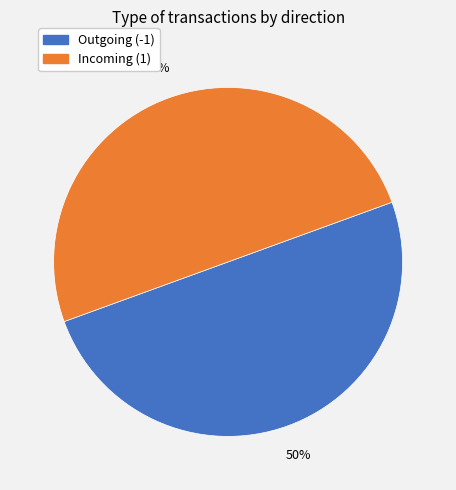

To the nearest percent, what is the combined percentage of Incoming (1) and Outgoing (-1)?

100%